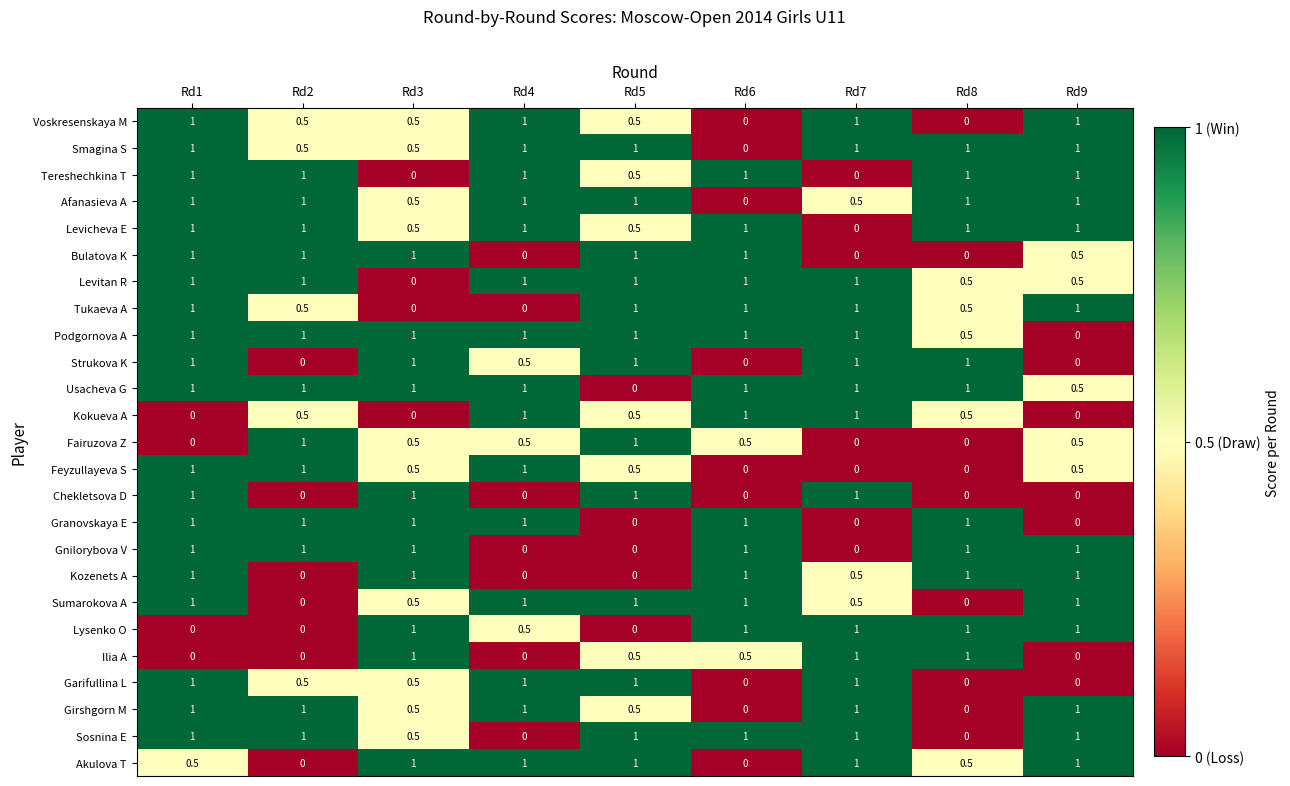

What is the difference between the second highest and minimum values in the Smagina S series?

1.0